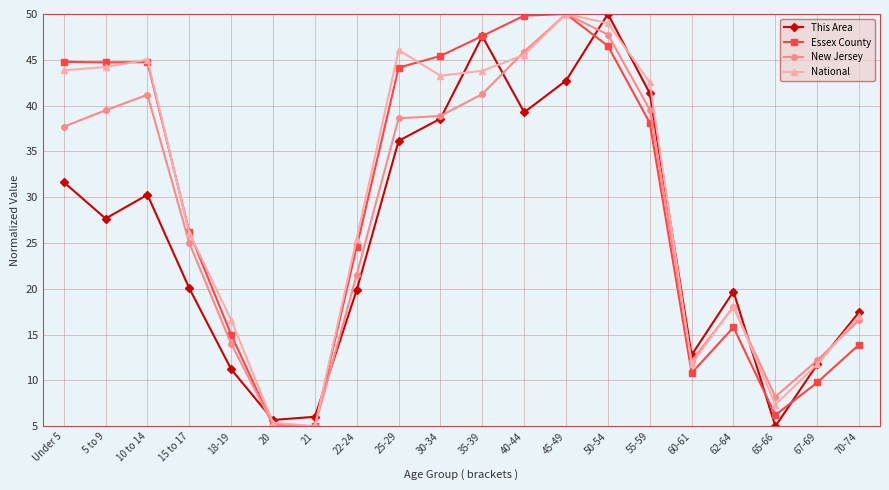

Between Under 5 and 67-69, which series saw the biggest shift?

Essex County